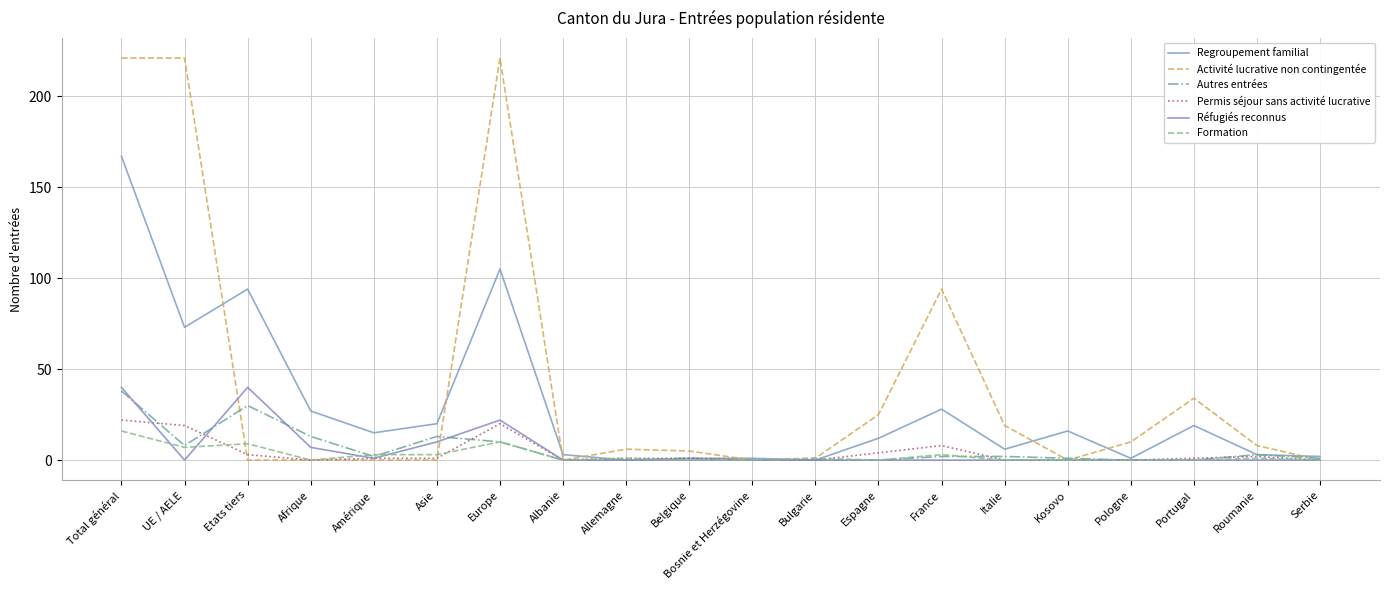

At how many categories does at least one series exceed 203?

3